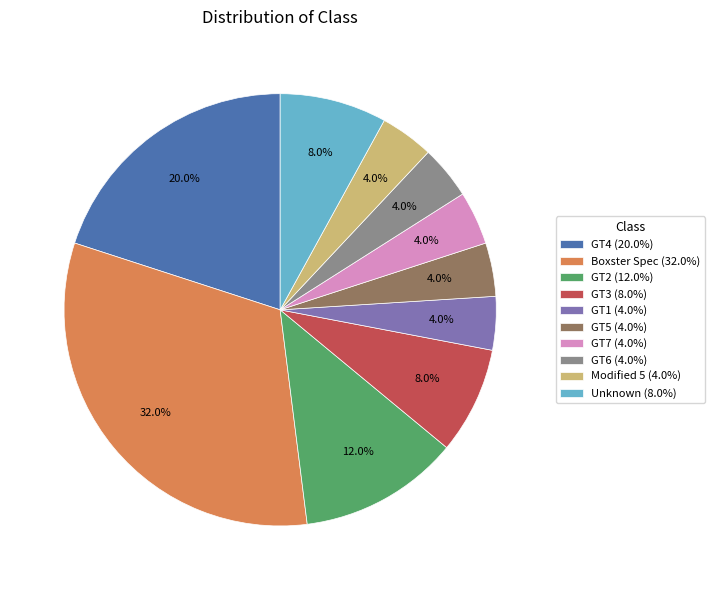

What percentage is the GT1 slice, to the nearest percent?

4%